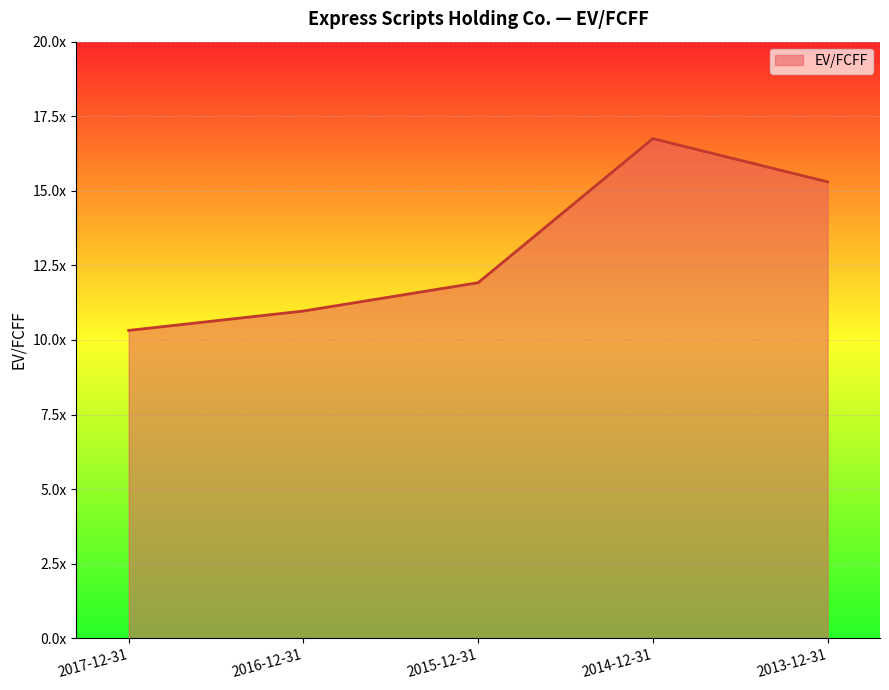

Between 2013-12-31 and 2017-12-31, which is larger?

2013-12-31